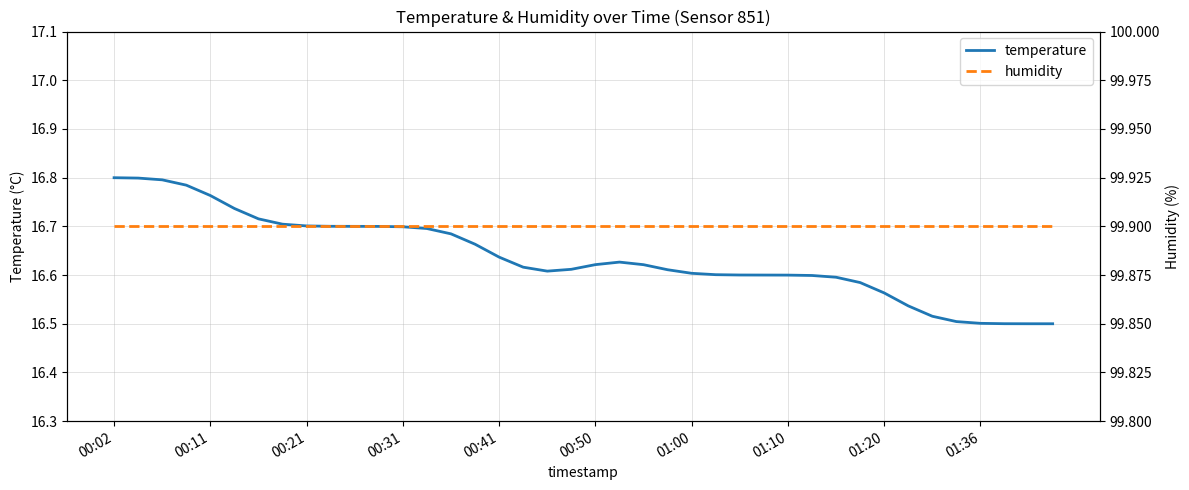

Between 01:10 and 31, which series saw the biggest shift?

temperature